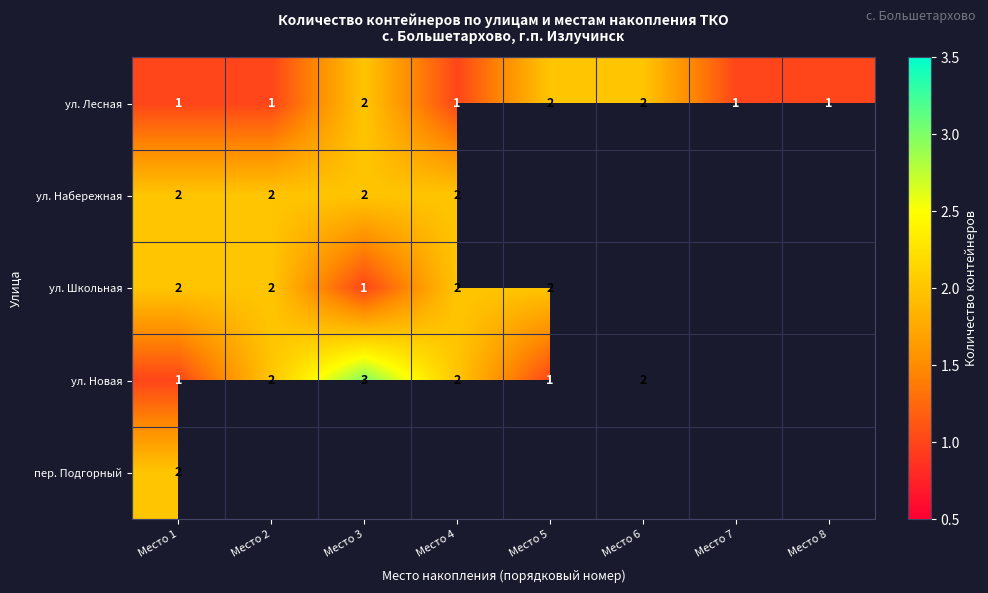

True or false: ул. Школьная has a value of 2 at Место 5.

True